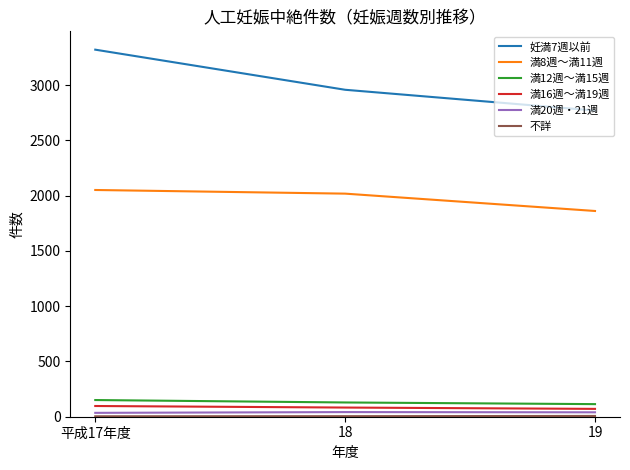

What is the lowest value of the 満12週～満15週 series?

114